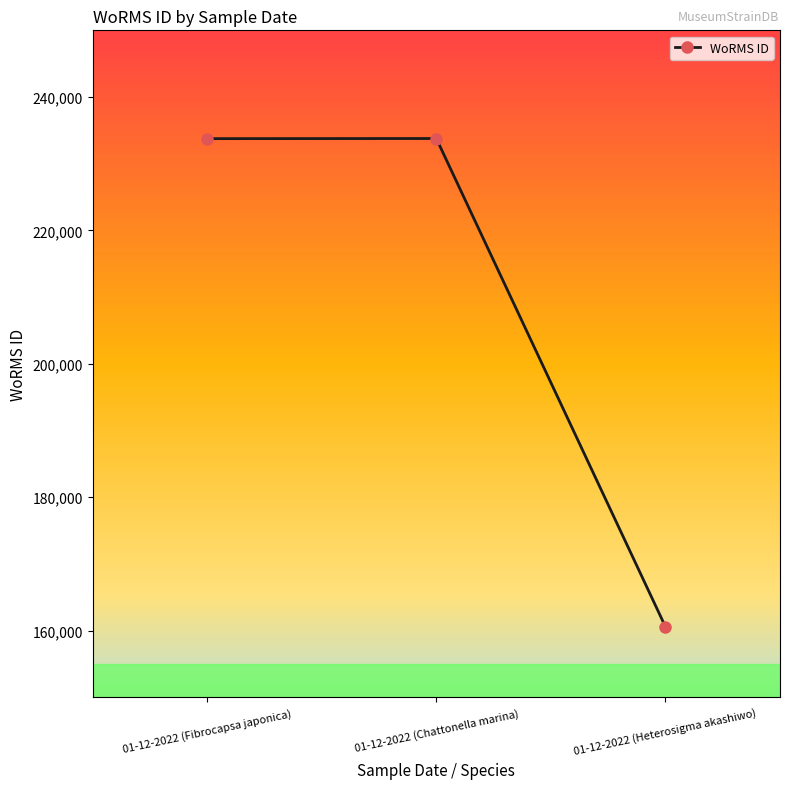

What is the maximum value shown in the chart?

233780